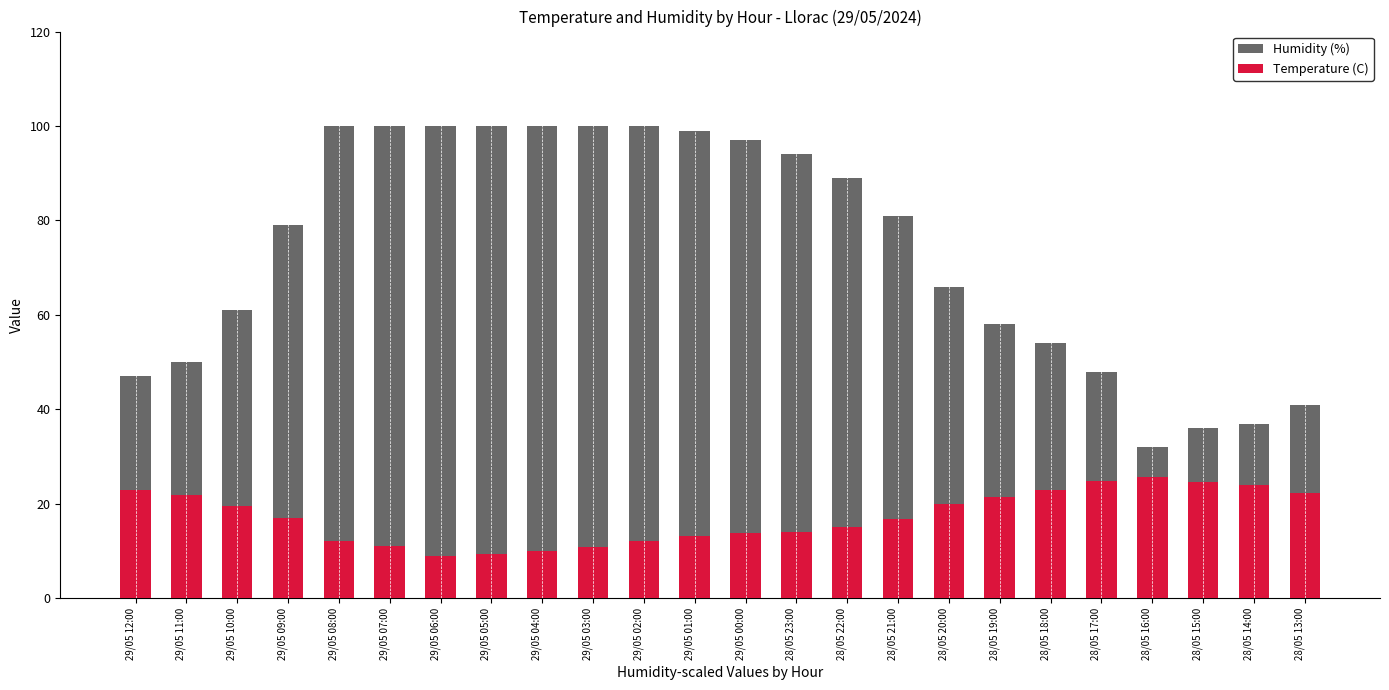

Which series has the largest total across all categories?

Humidity (%)